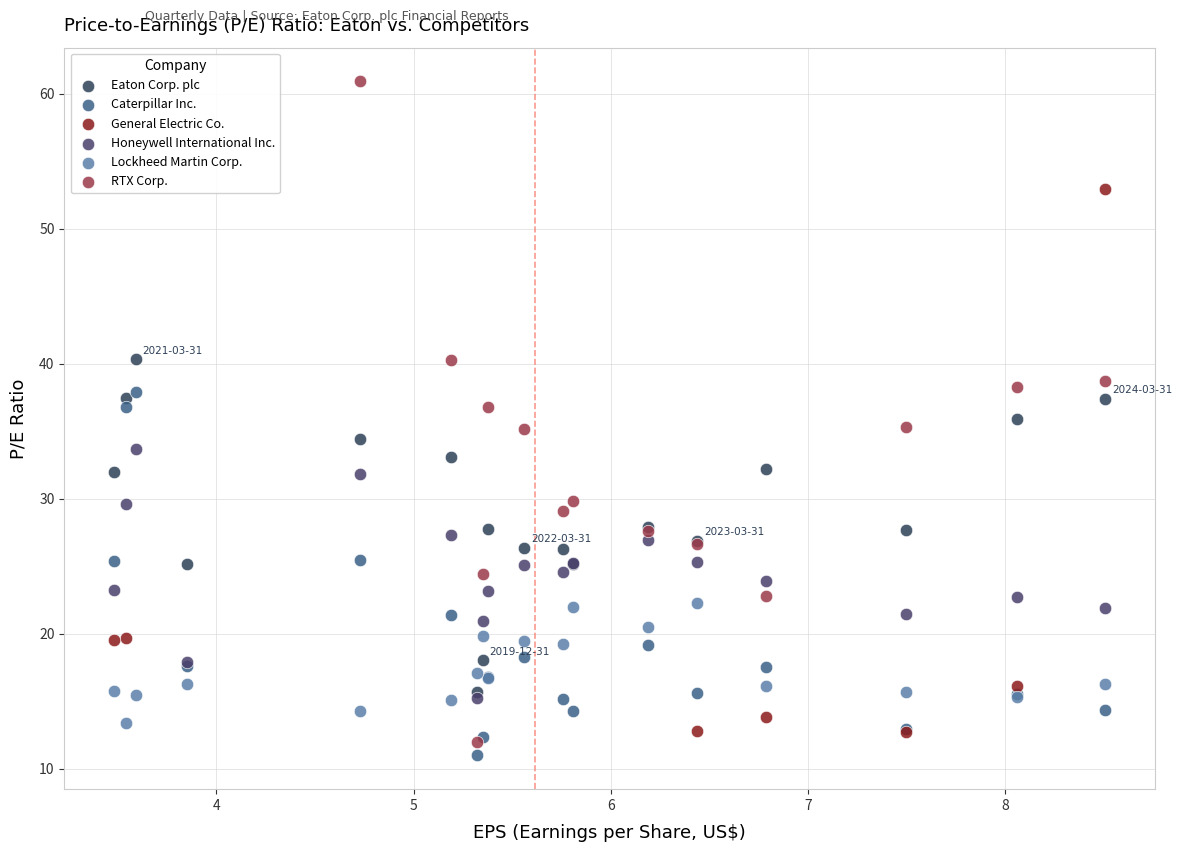

Which series contains the highest Y value?

RTX Corp.